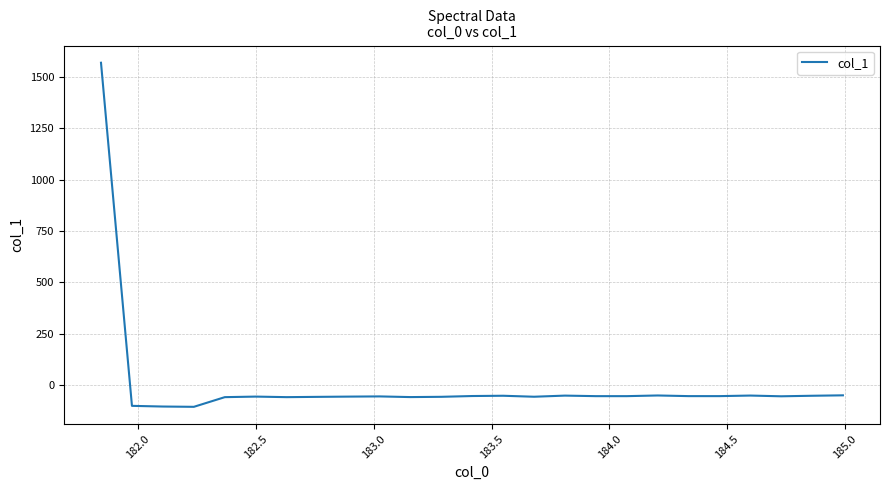

What is the difference between the maximum and minimum values?

1675.5